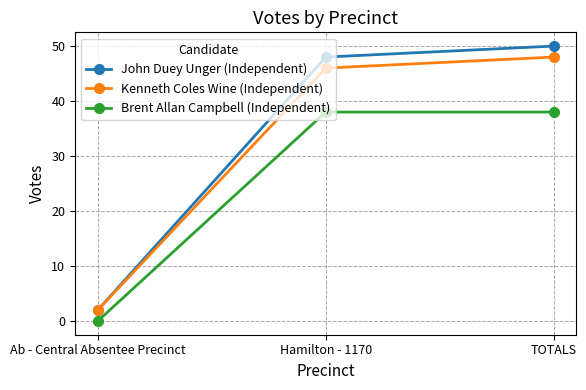

Which series has the largest total across all categories?

John Duey Unger (Independent)